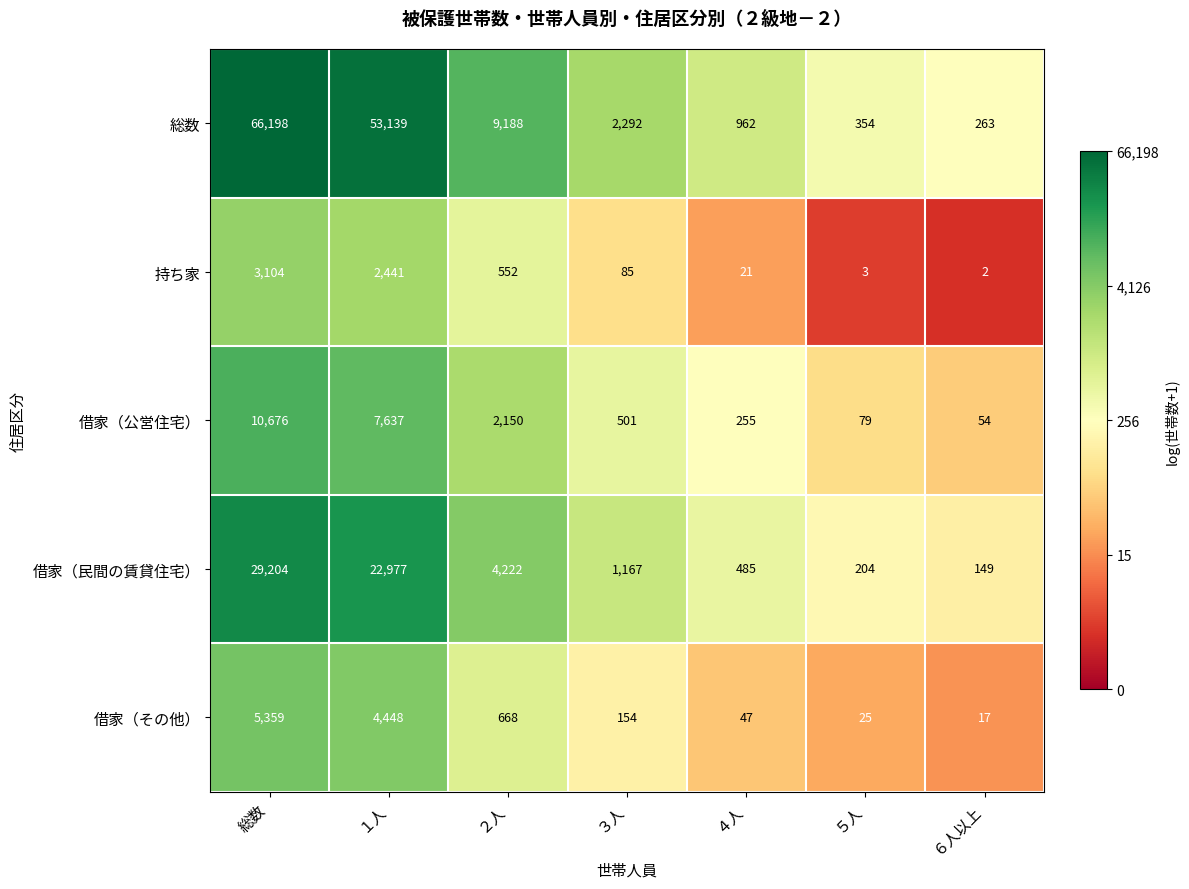

At which label is 借家（民間の賃貸住宅） closest to 14676?

１人